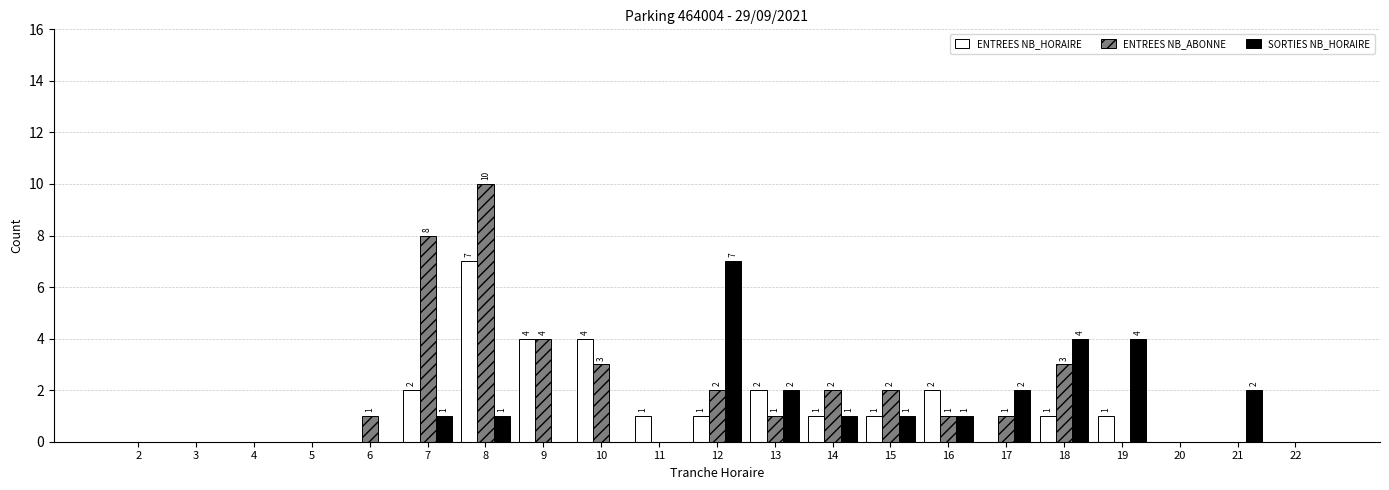

Reading right to left, what are all the values shown in this chart?

ENTREES NB_HORAIRE: 0	0	0	1	1	0	2	1	1	2	1	1	4	4	7	2	0	0	0	0	0
ENTREES NB_ABONNE: 0	0	0	0	3	1	1	2	2	1	2	0	3	4	10	8	1	0	0	0	0
SORTIES NB_HORAIRE: 0	2	0	4	4	2	1	1	1	2	7	0	0	0	1	1	0	0	0	0	0